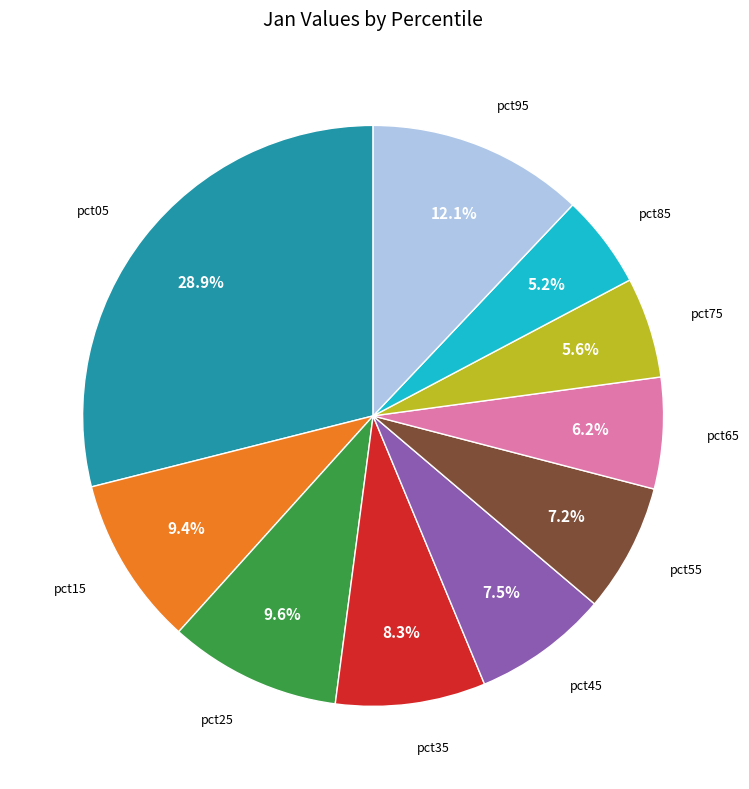

Is there a majority slice in this chart?

No